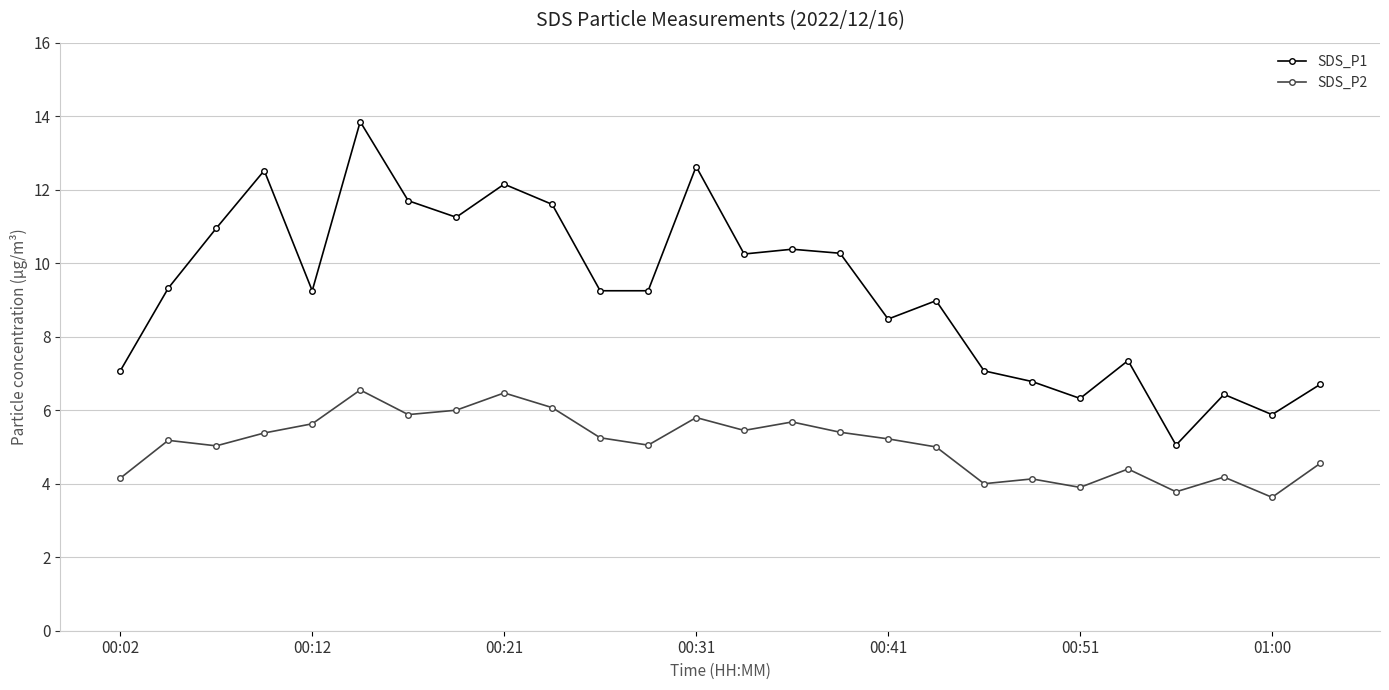

Which series has the largest range (max minus min)?

SDS_P1